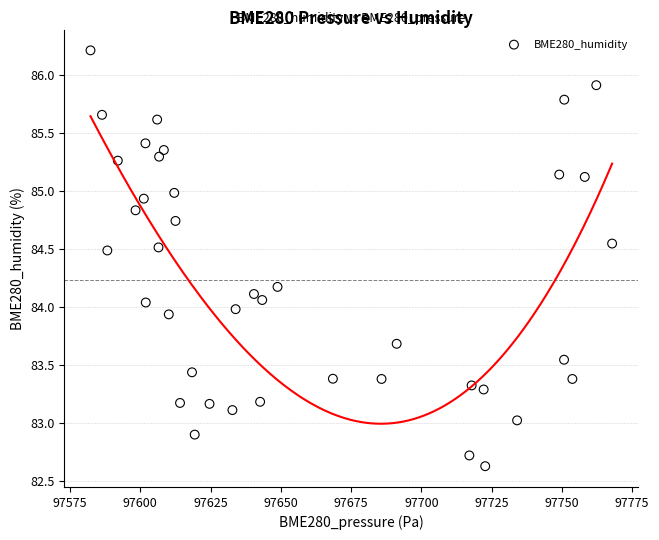

What is the range of Y values (max minus min)?

3.6